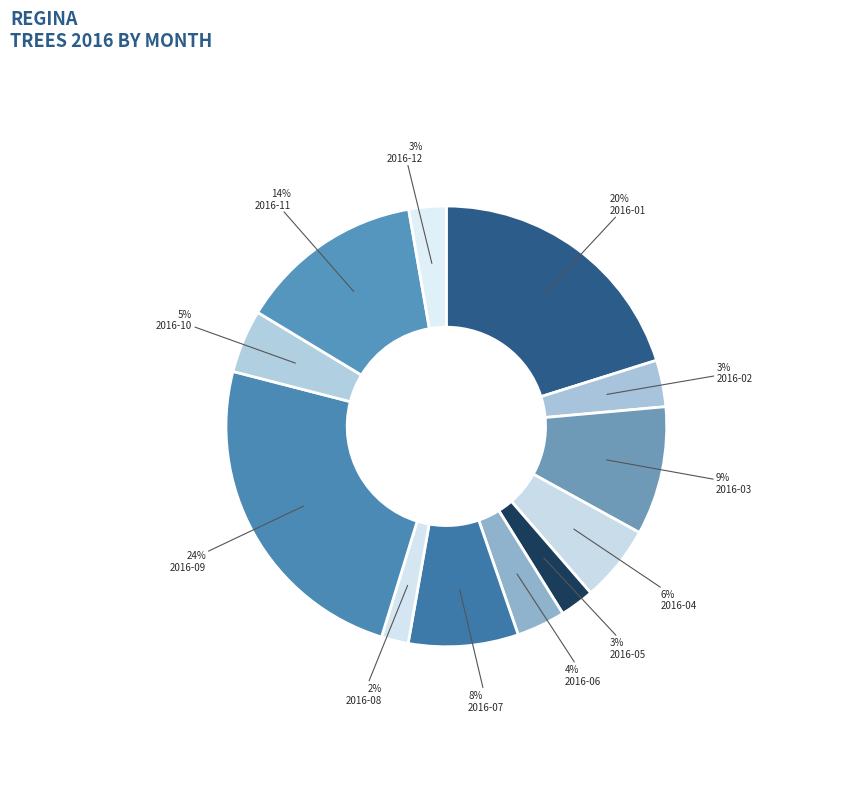

Is the sum of 2016-06 and 2016-07 greater than half?

No